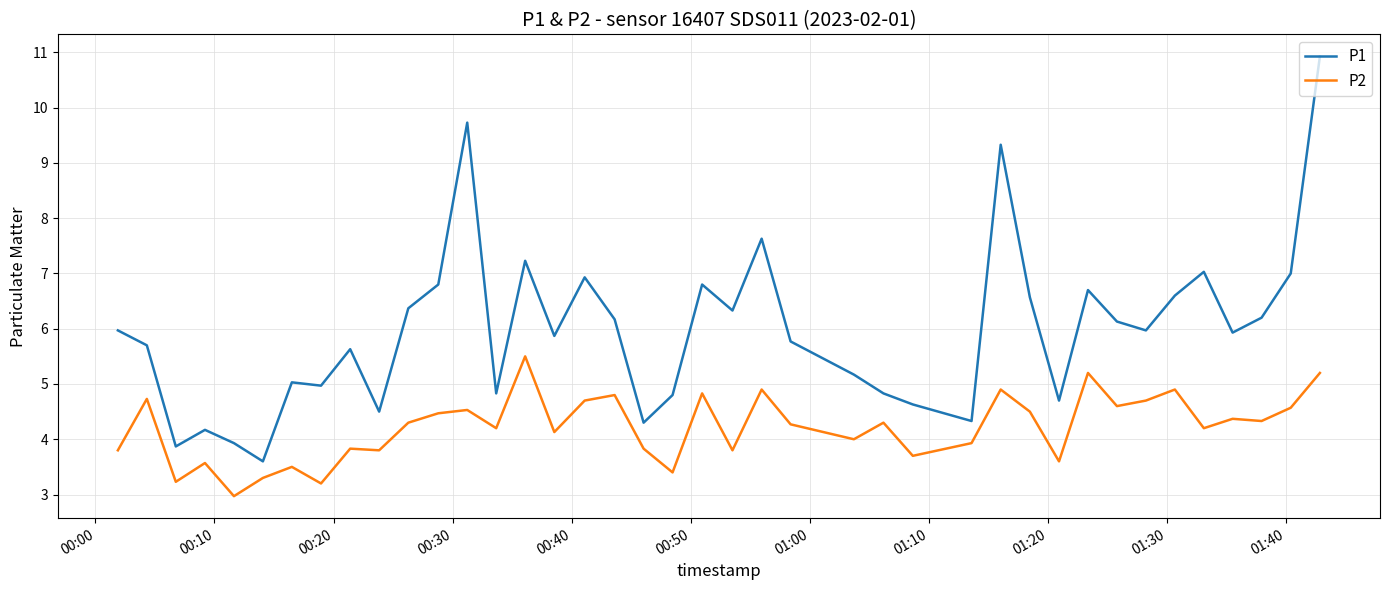

List the series in order of their overall mean, highest first.

P1, P2